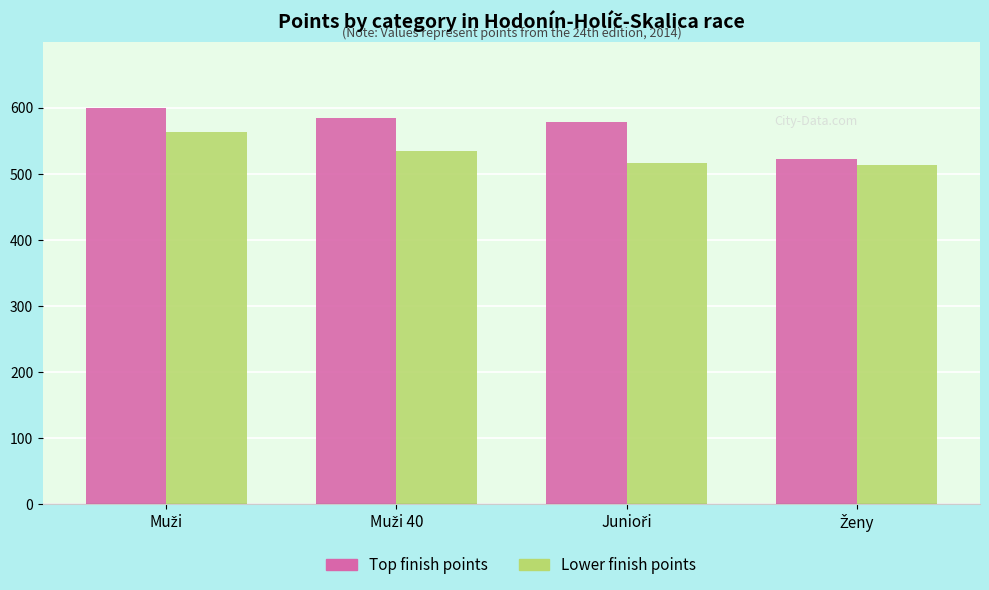

Are the bars grouped side by side (vs. stacked)?

Yes